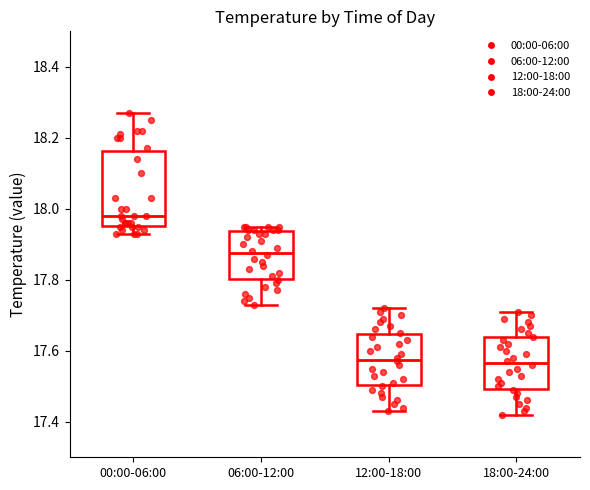

Reading left to right, transcribe this box plot: for each box, give where its median line is, the range the box spans, and where its two whiskers end, as read against the y-axis. The values are not printed on the chart, so give them approximately, as read against the axis.

00:00-06:00: median 17.98, box 17.96 to 18.16, whiskers 17.94 to 18.28
06:00-12:00: median 17.88, box 17.80 to 17.94, whiskers 17.74 to 17.96
12:00-18:00: median 17.58, box 17.50 to 17.64, whiskers 17.44 to 17.72
18:00-24:00: median 17.56, box 17.50 to 17.64, whiskers 17.42 to 17.72